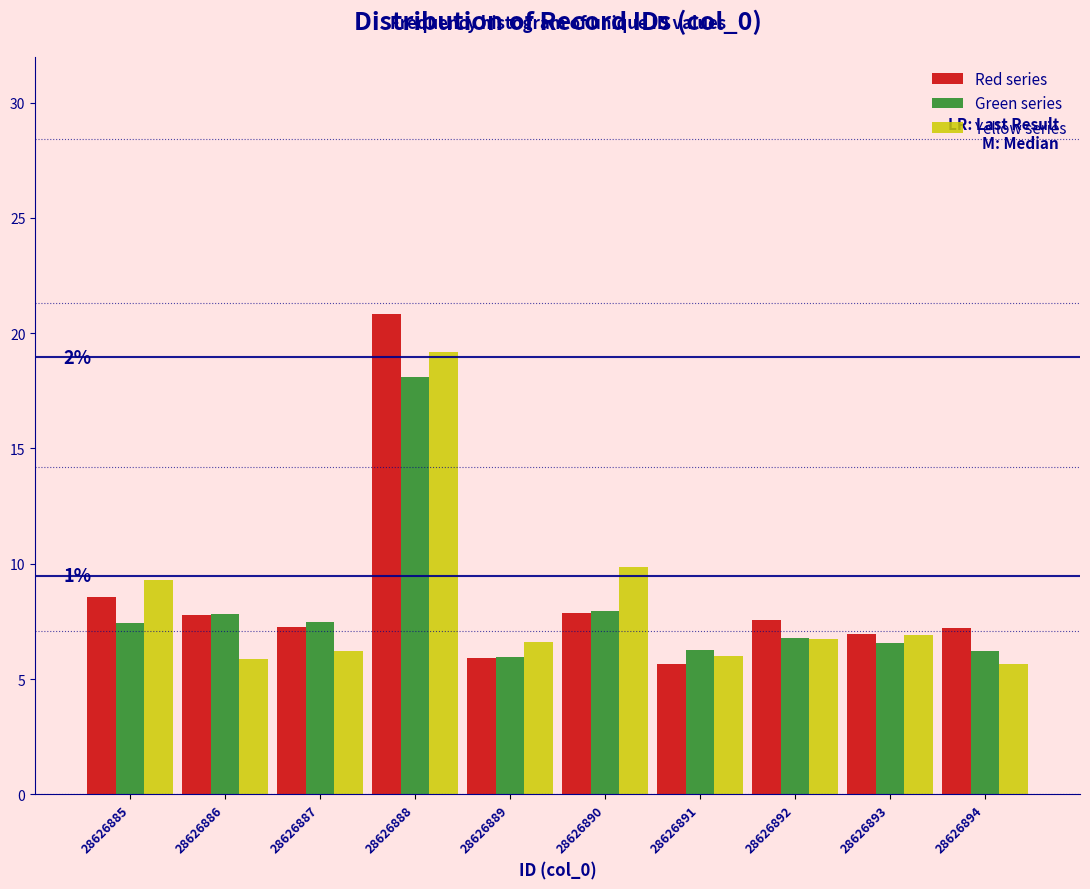

What is the total value across all series at 28626887?

21.0